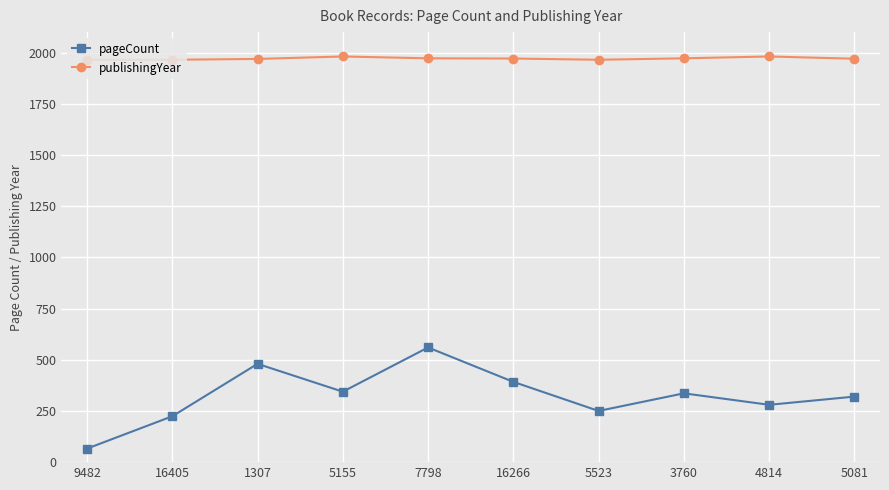

The publishingYear series shows 1303 at 5081. True or false?

False